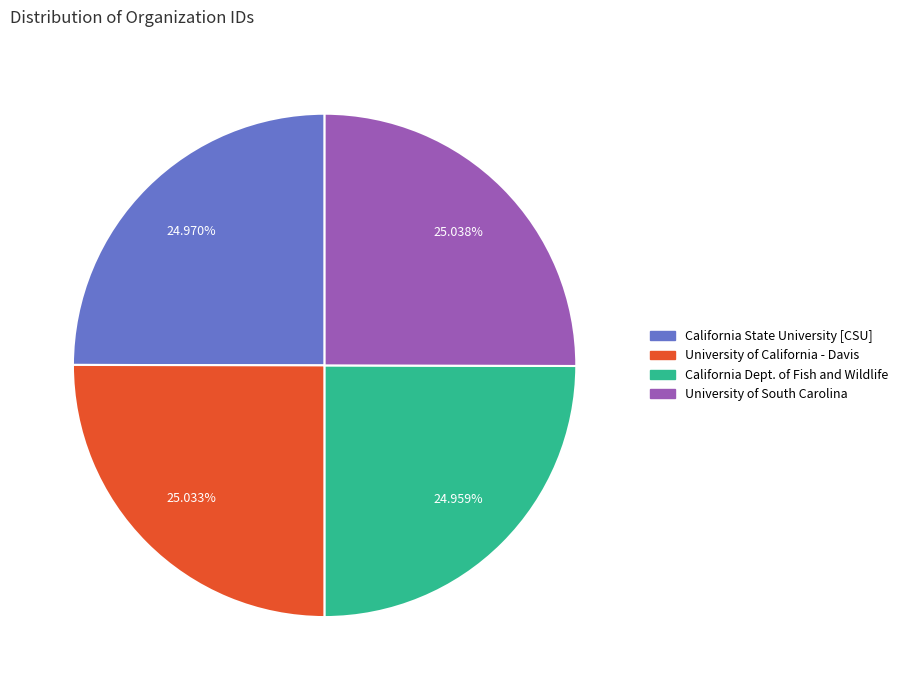

Is there a majority slice in this chart?

No